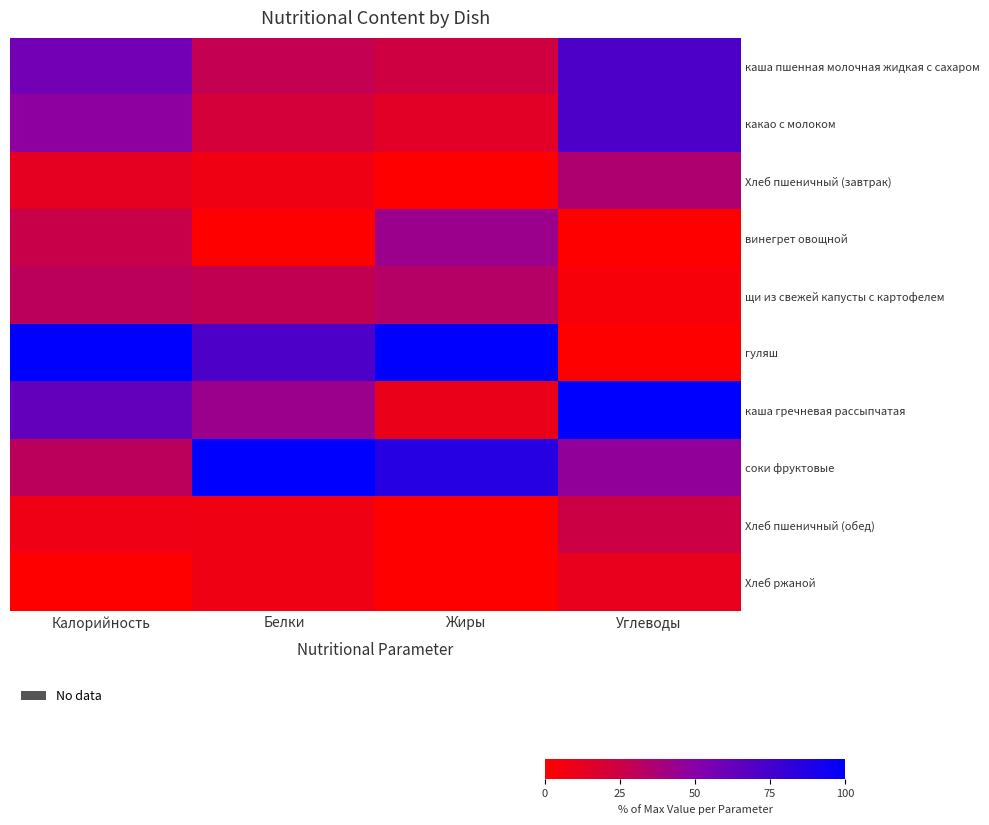

Which series has the largest total across all categories?

гуляш